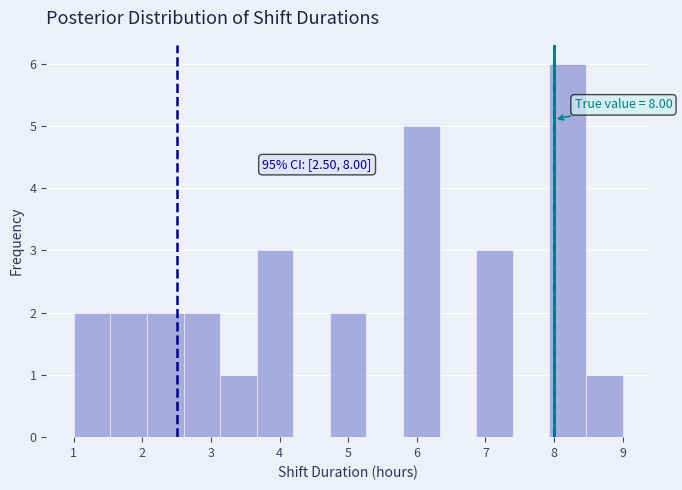

Which range on the x-axis has the tallest bar?

7.9 to 8.5